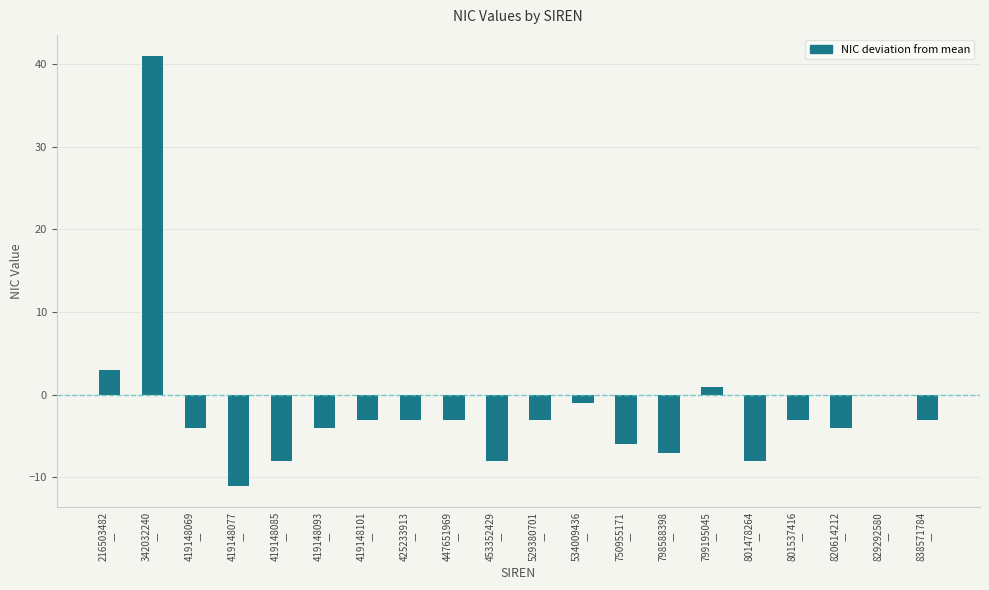

What is the maximum value shown in the chart?

41.0